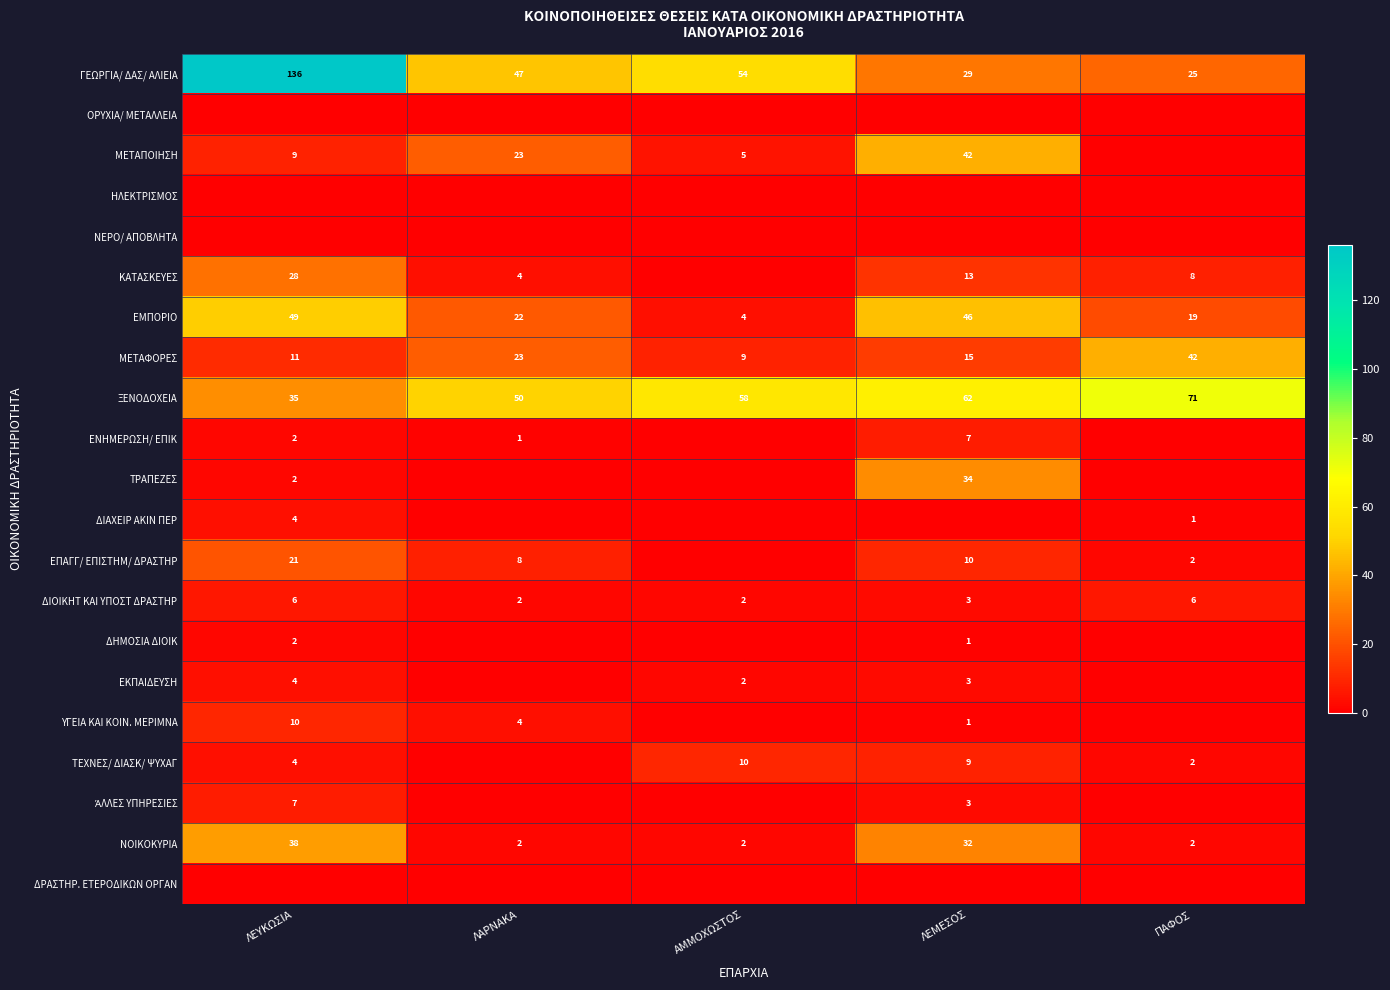

List the labels in order of ΗΛΕΚΤΡΙΣΜΟΣ value, largest first.

ΛΕΥΚΩΣΙΑ, ΛΑΡΝΑΚΑ, ΑΜΜΟΧΩΣΤΟΣ, ΛΕΜΕΣΟΣ, ΠΑΦΟΣ